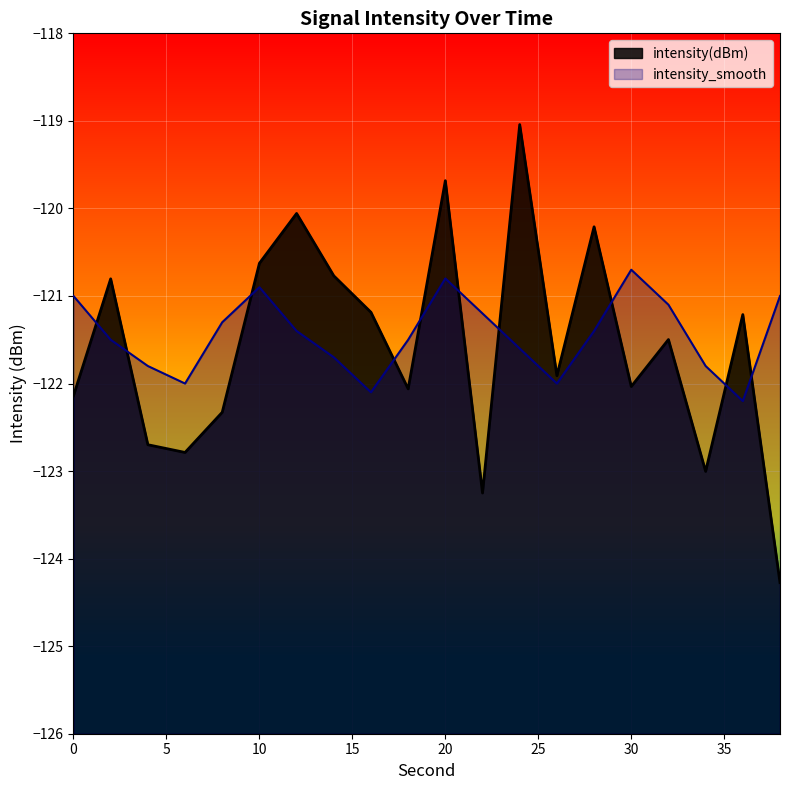

Which series ends up on top after the final intersection of intensity_smooth and intensity(dBm)?

intensity_smooth